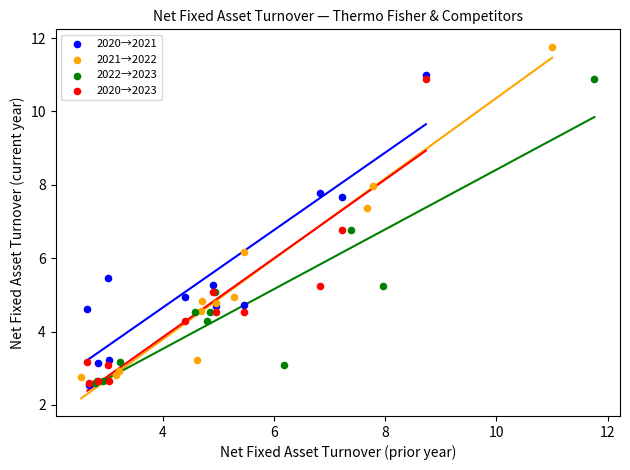

Which series has the largest Y range (max minus min)?

2021→2022